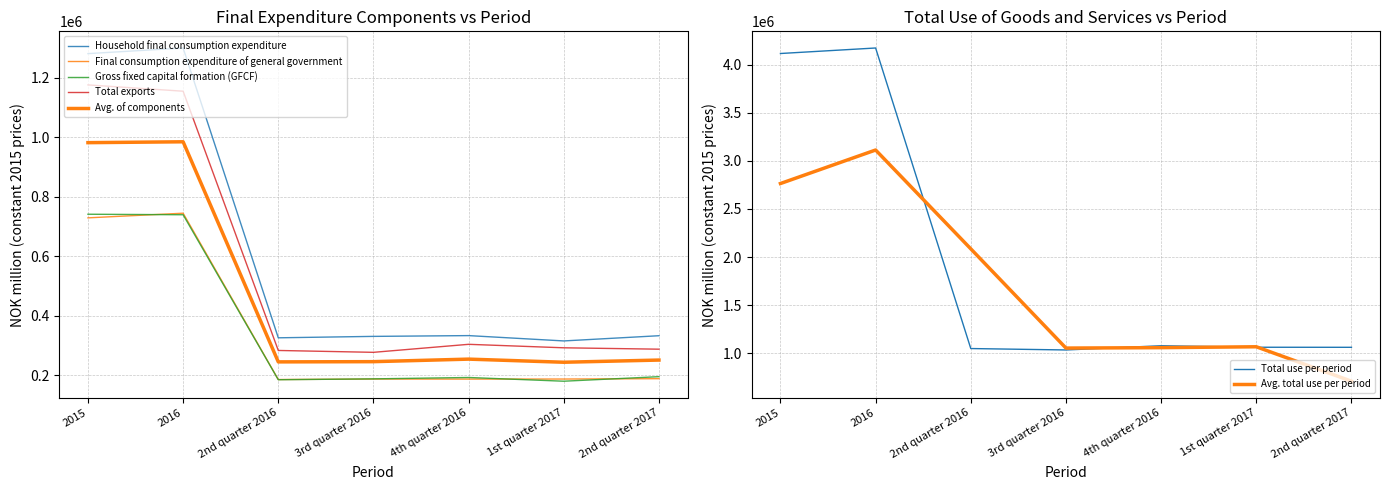

In Total use of goods and services, how many points are higher than both neighbors (excluding endpoints)?

2